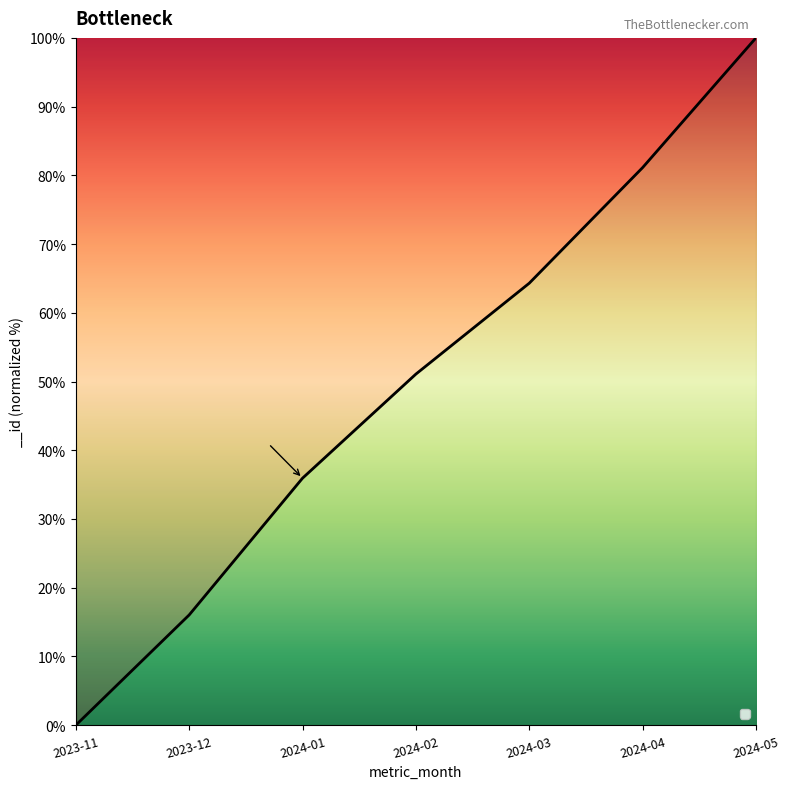

Does the chart have visible grid lines?

No